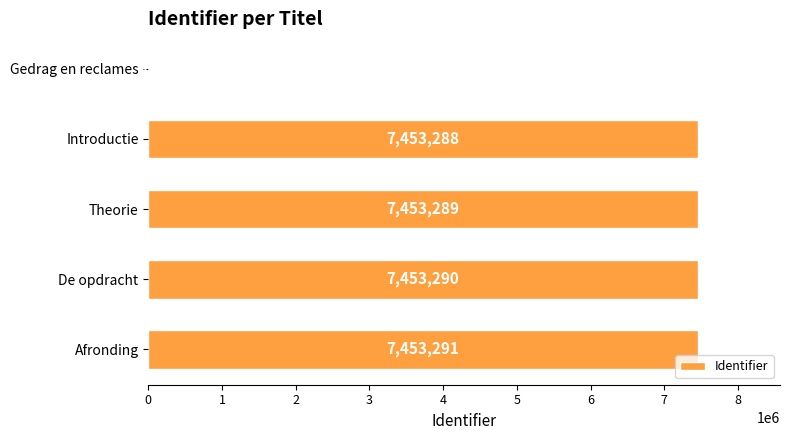

What is the sum of the values at Gedrag en reclames and De opdracht?

7453290